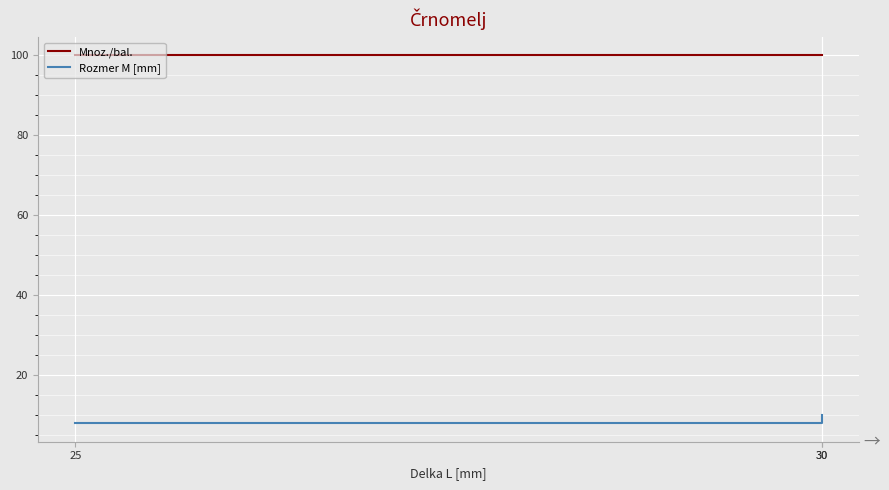

Reading right to left, list all the values displayed in this chart.

Mnoz./bal.: 100	100	100
Rozmer M [mm]: 10	8	8